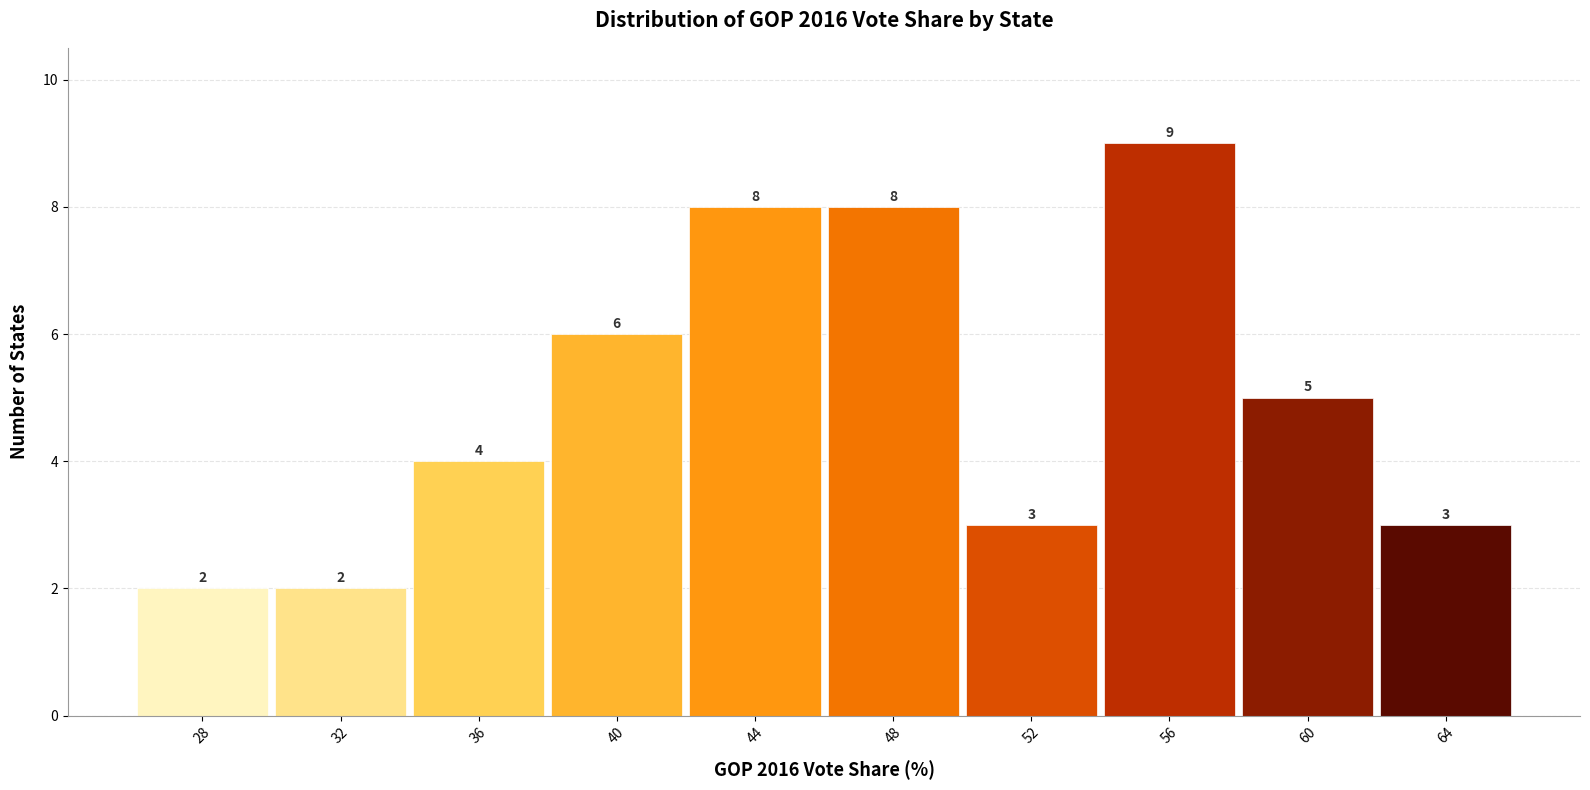

Reading right to left, extract all data points from this chart.

64=3	60=5	56=9	52=3	48=8	44=8	40=6	36=4	32=2	28=2